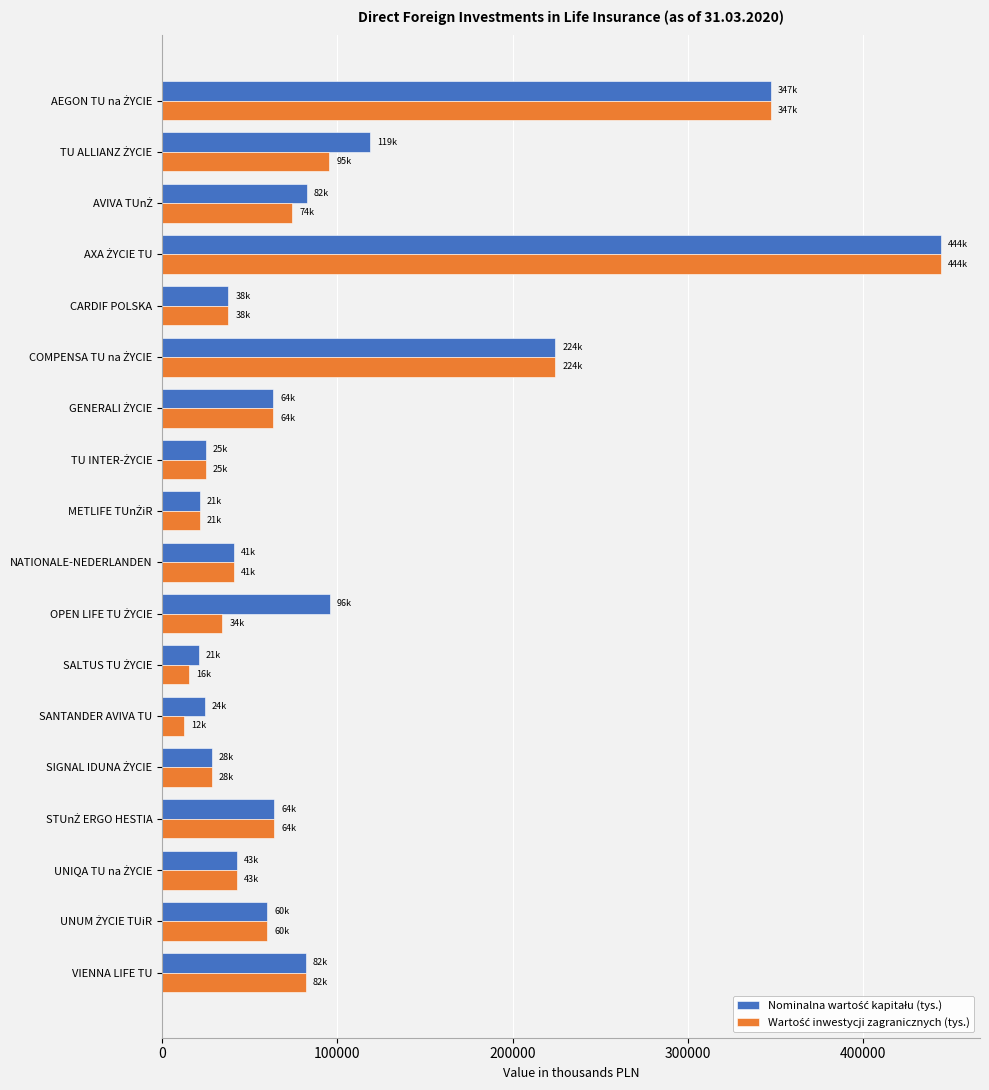

What is the maximum value shown in the chart?

444440.0